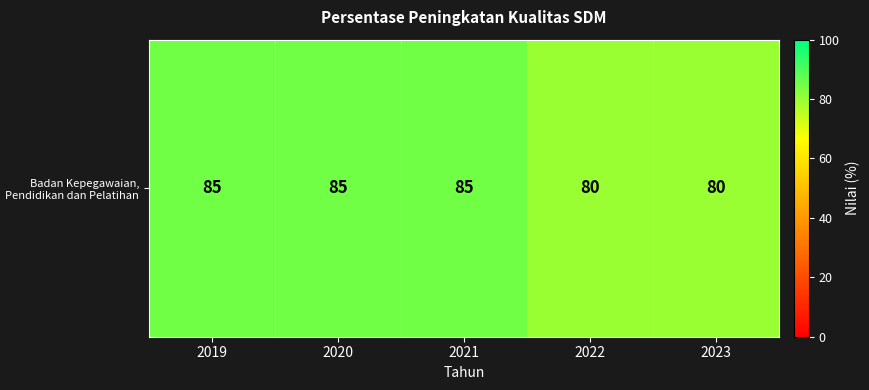

The value at 2023 is 55. True or false?

False